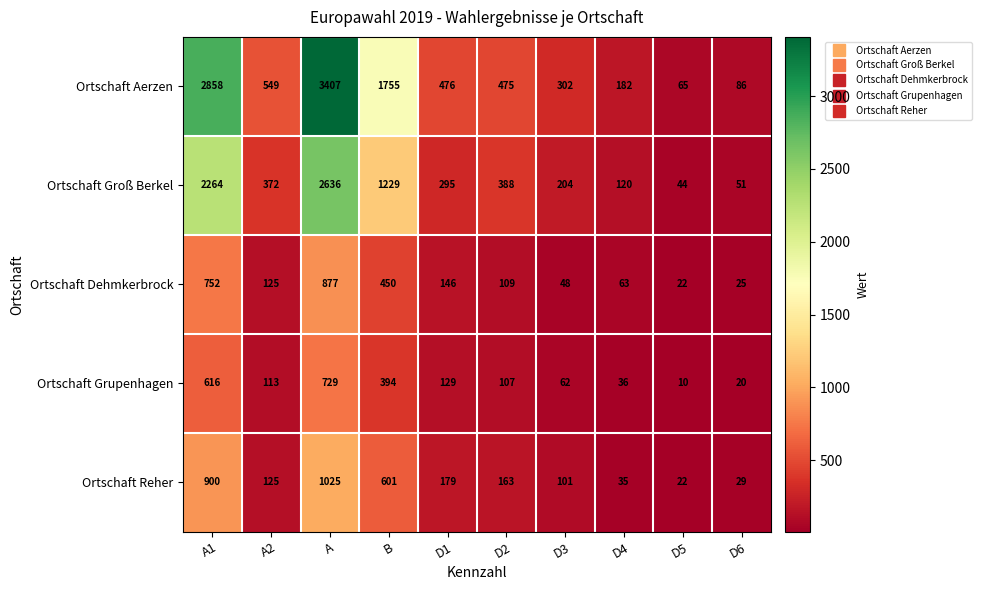

The value of Ortschaft Aerzen at A is 1808. True or false?

False